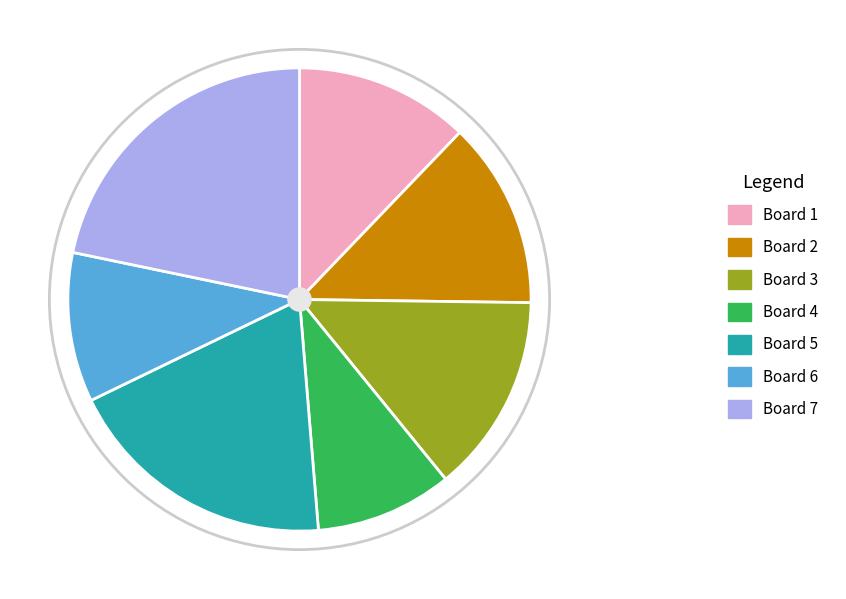

Rank the categories by value from lowest to highest.

Board 4, Board 6, Board 1, Board 2, Board 3, Board 5, Board 7